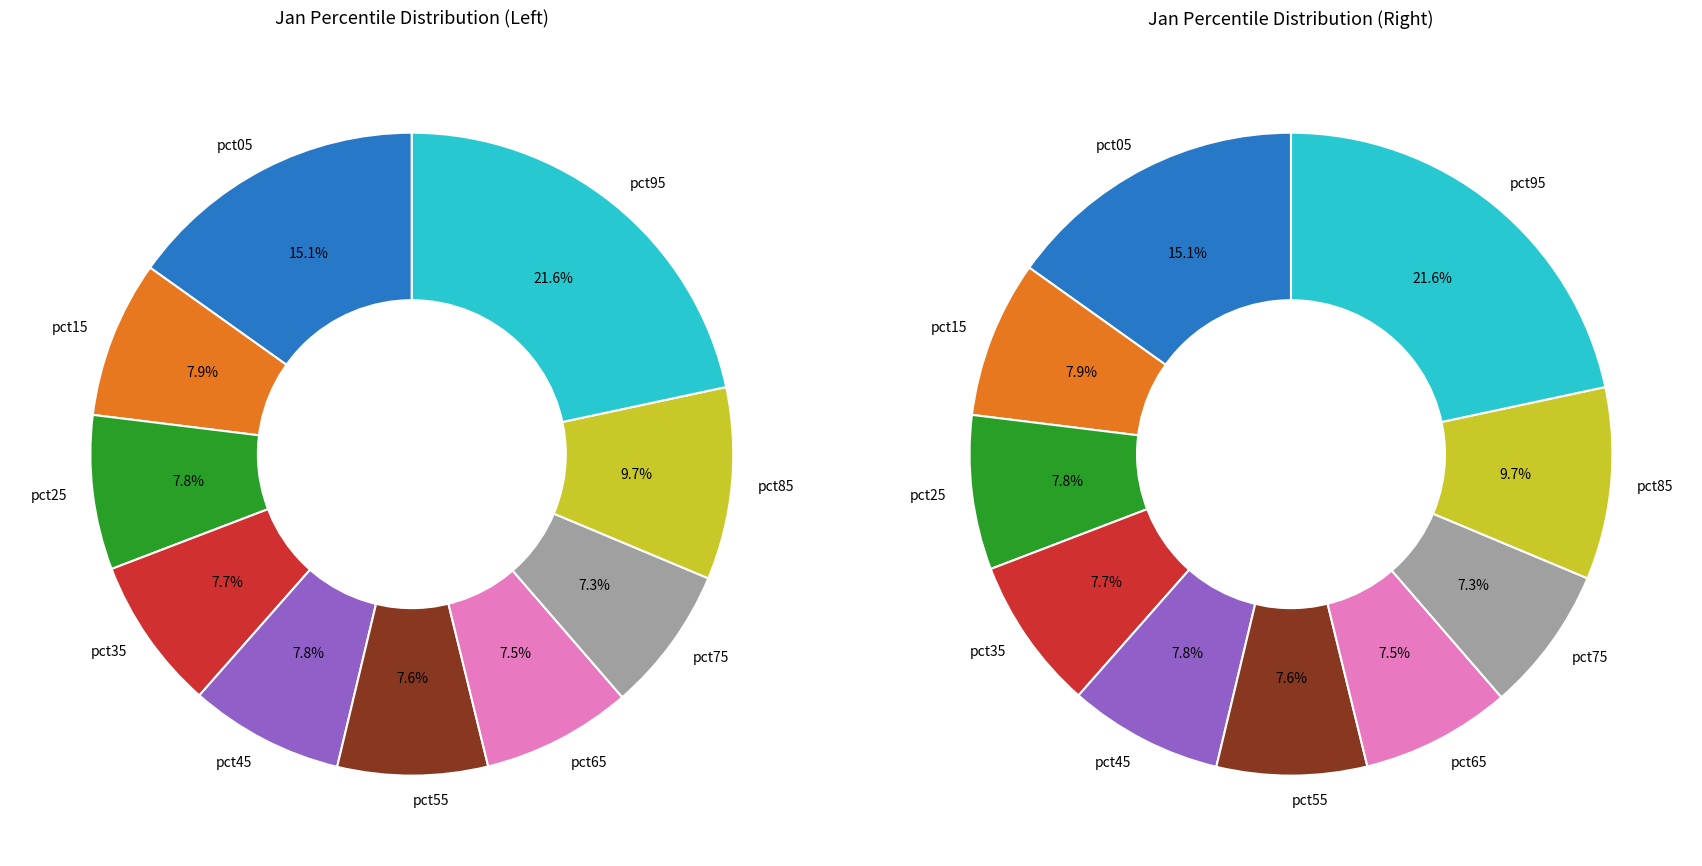

The pct45 slice represents 8% of the pie. True or false?

True